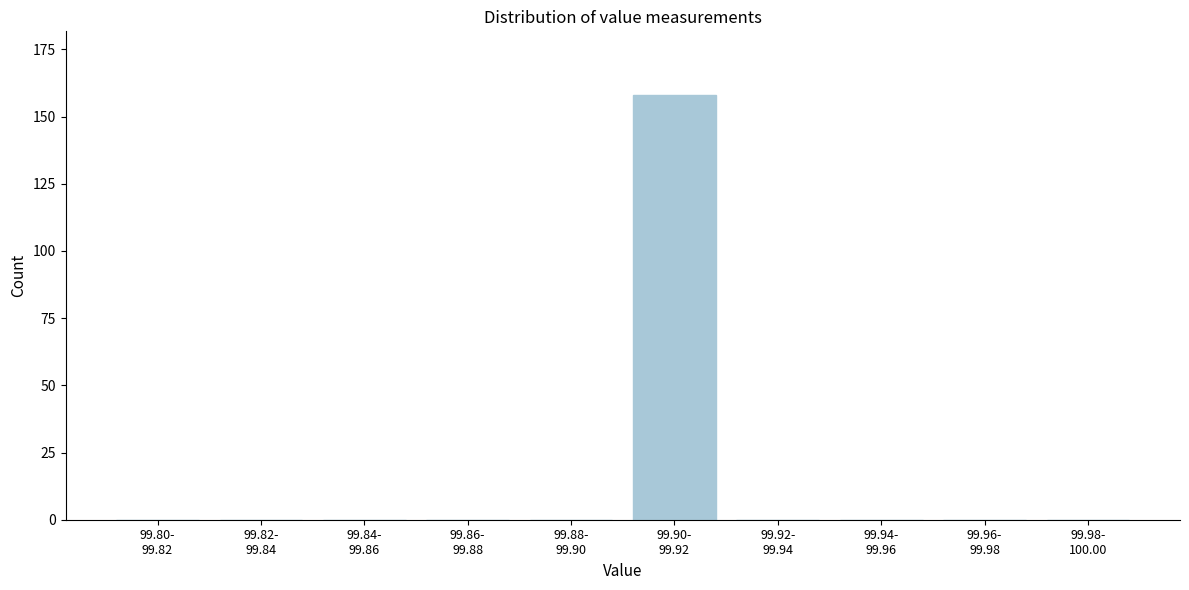

What is the sum of all values?

158